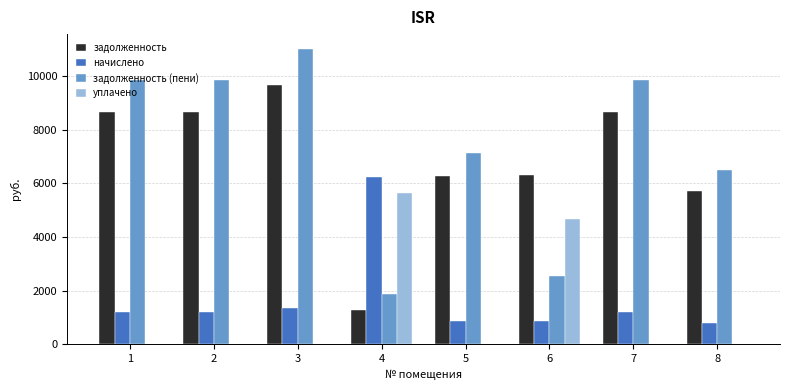

Which series changed the most between 3 and 8?

задолженность (пени)